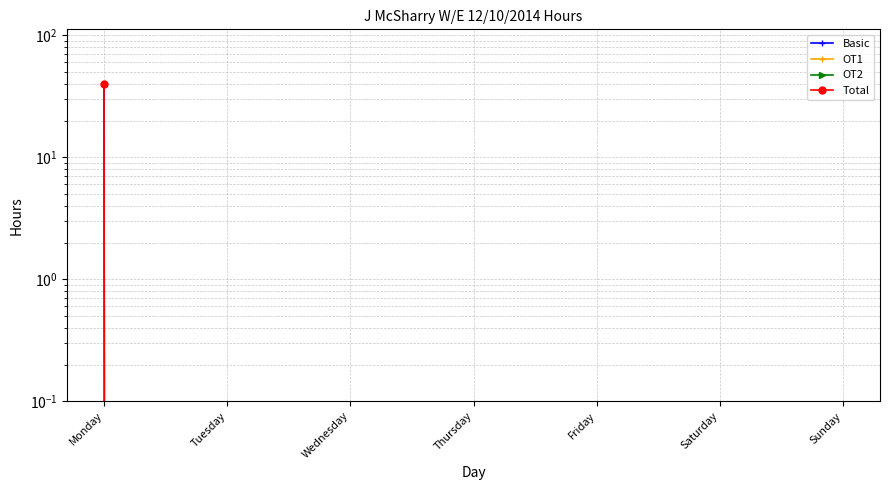

Reading right to left, transcribe all the data shown in this chart.

Basic: 0	0	0	0	0	0	40
OT1: 0	0	0	0	0	0	0
OT2: 0	0	0	0	0	0	0
Total: 0	0	0	0	0	0	40